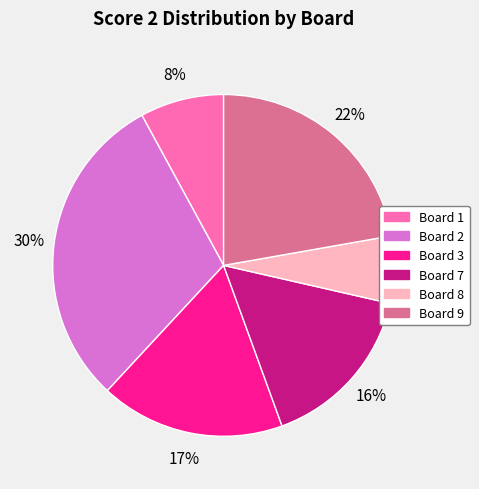

True or false: Board 3 accounts for 6% of the total.

False